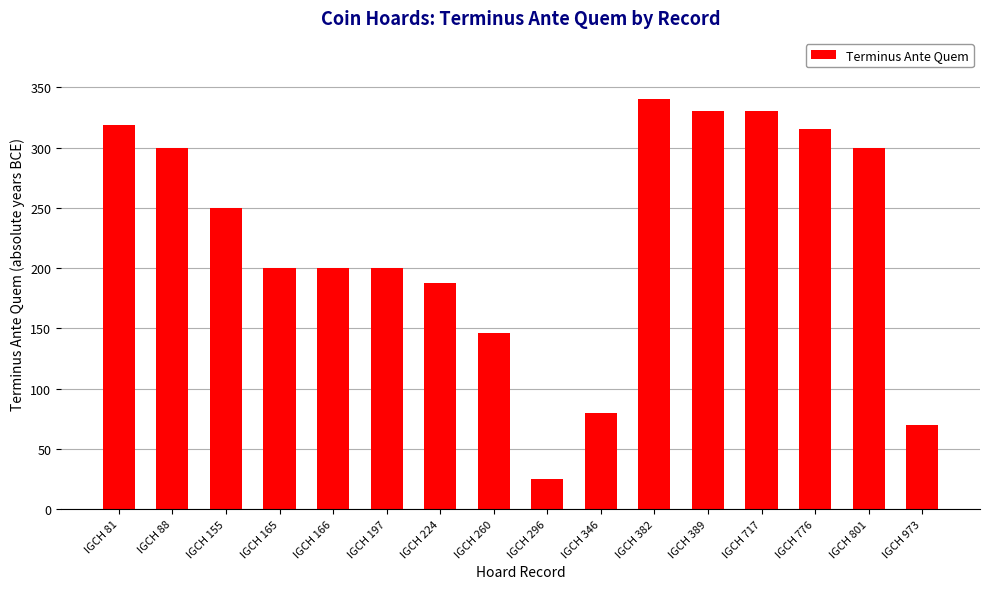

The value at IGCH 801 is 68. True or false?

False